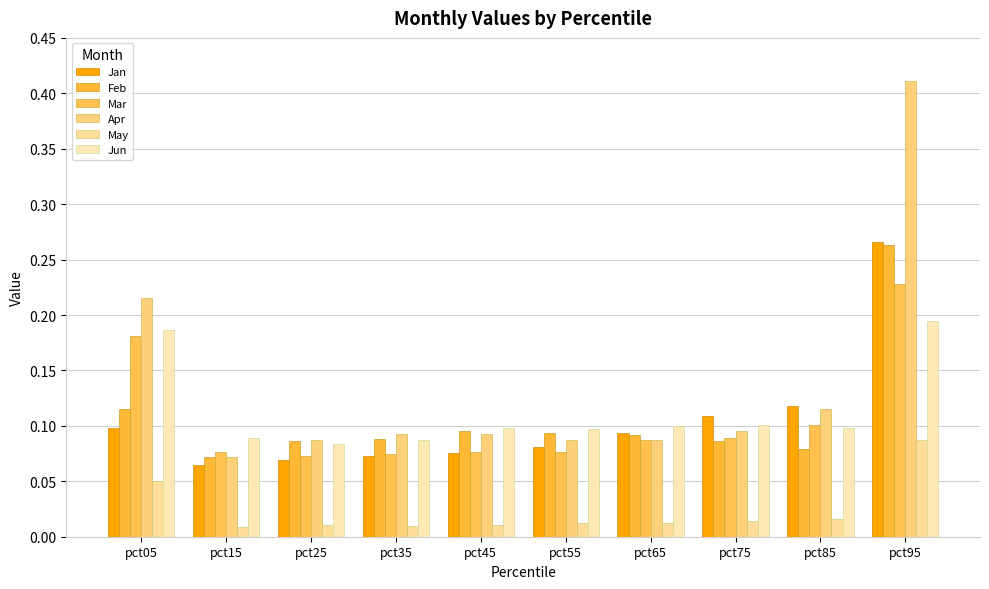

Which has a higher value, pct35 or pct45?

pct45